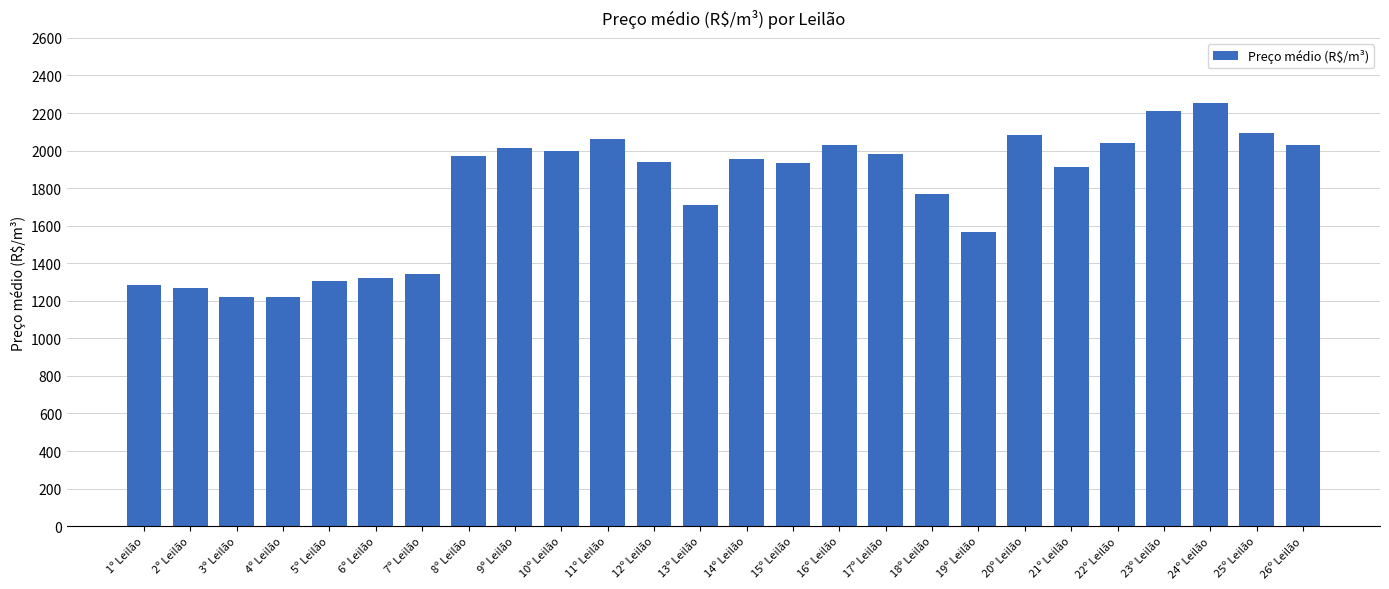

What value does the data have at 19º Leilão?

1564.0